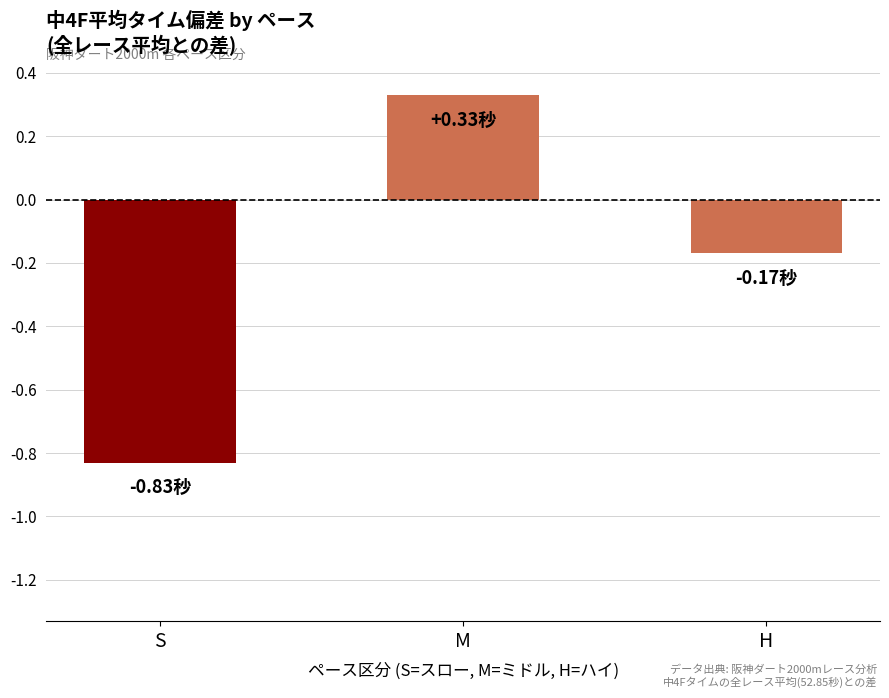

What is the label of the 3rd bar from the right?

S